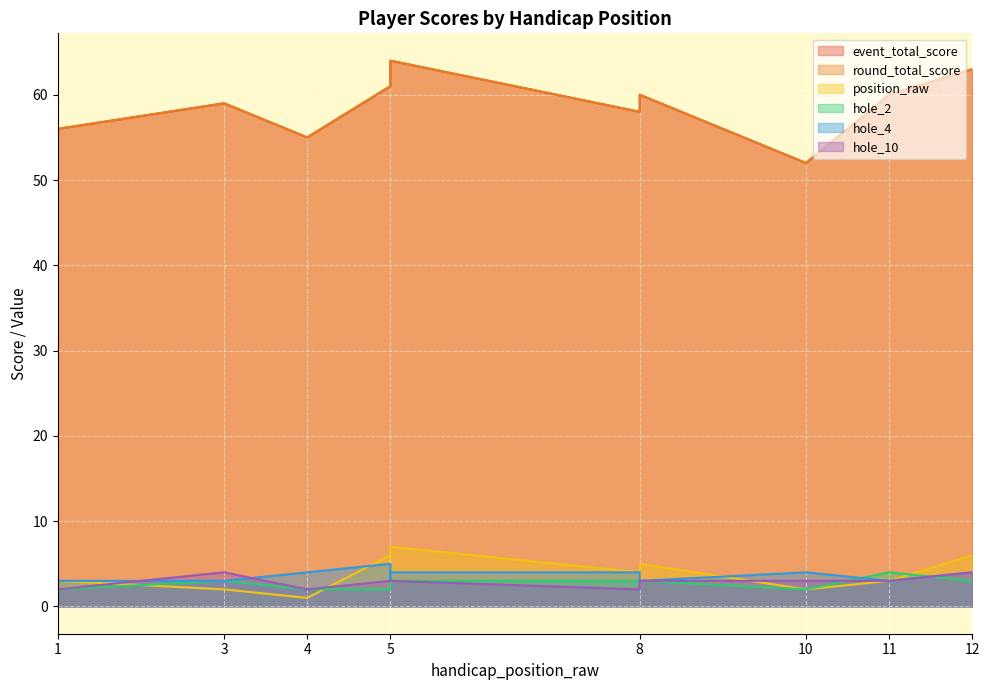

What is the sum of all position_raw values?

46